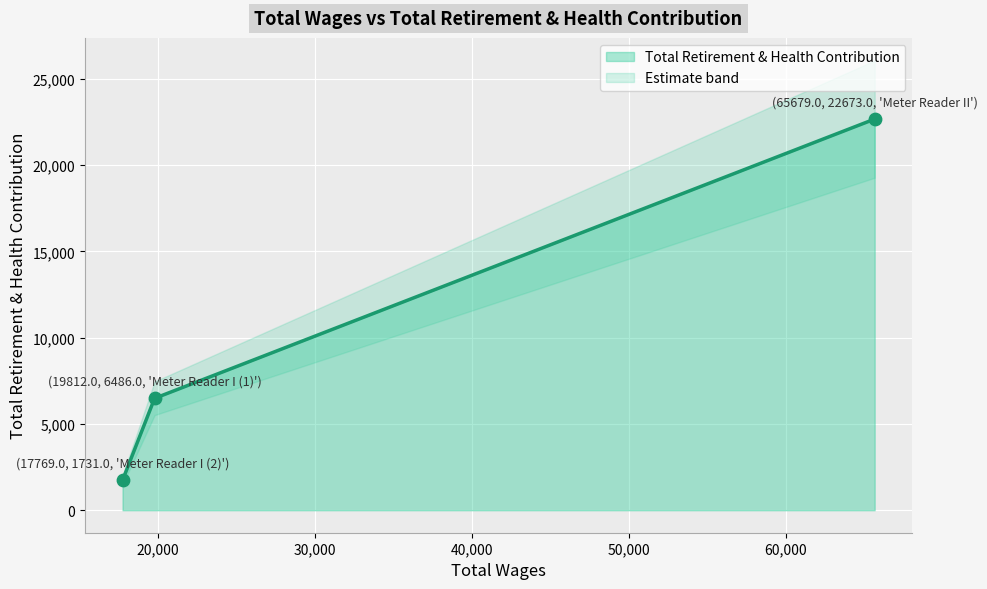

Which has a higher value, Meter Reader I (17769) or Meter Reader II (65679)?

Meter Reader II (65679)